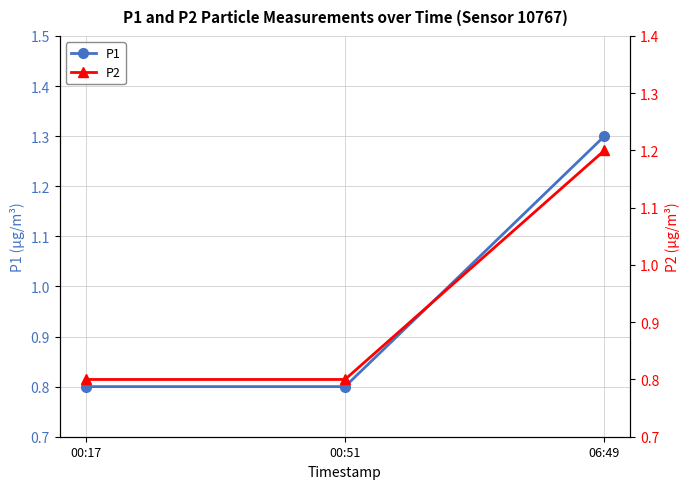

What is the highest value of the P1 series?

1.3